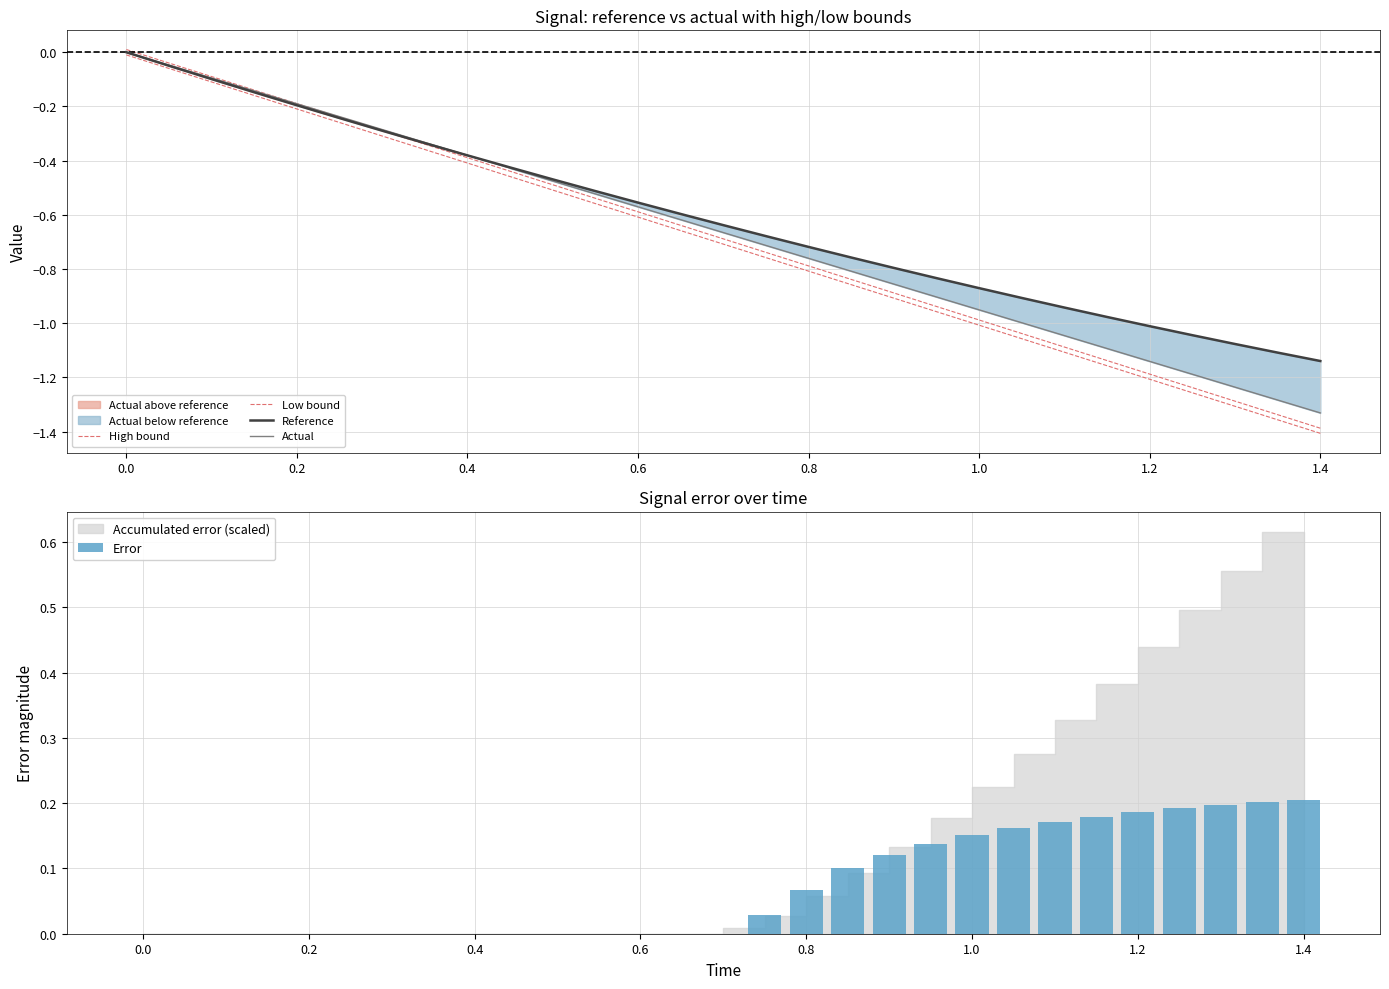

What is the sum of all Error values?

2.1